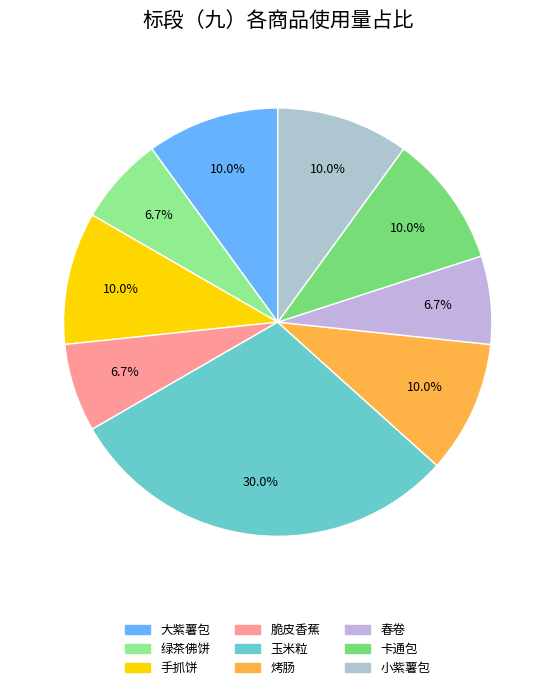

Is it true that 手抓饼 is 10% of the pie?

True